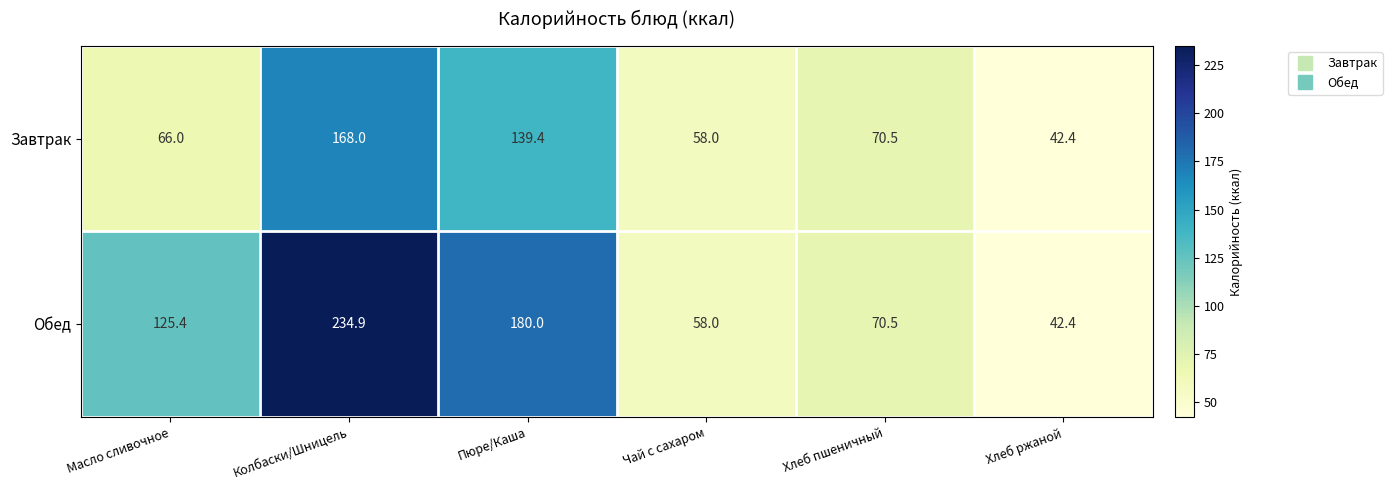

Which category has the lowest value in the Обед series?

Хлеб ржаной